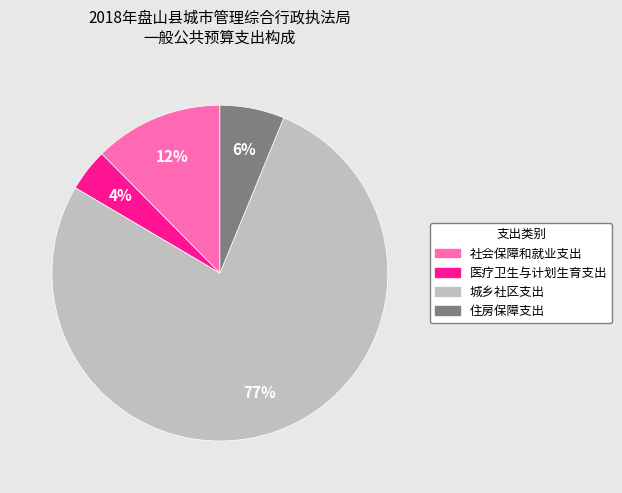

How many slices are in this pie chart?

4